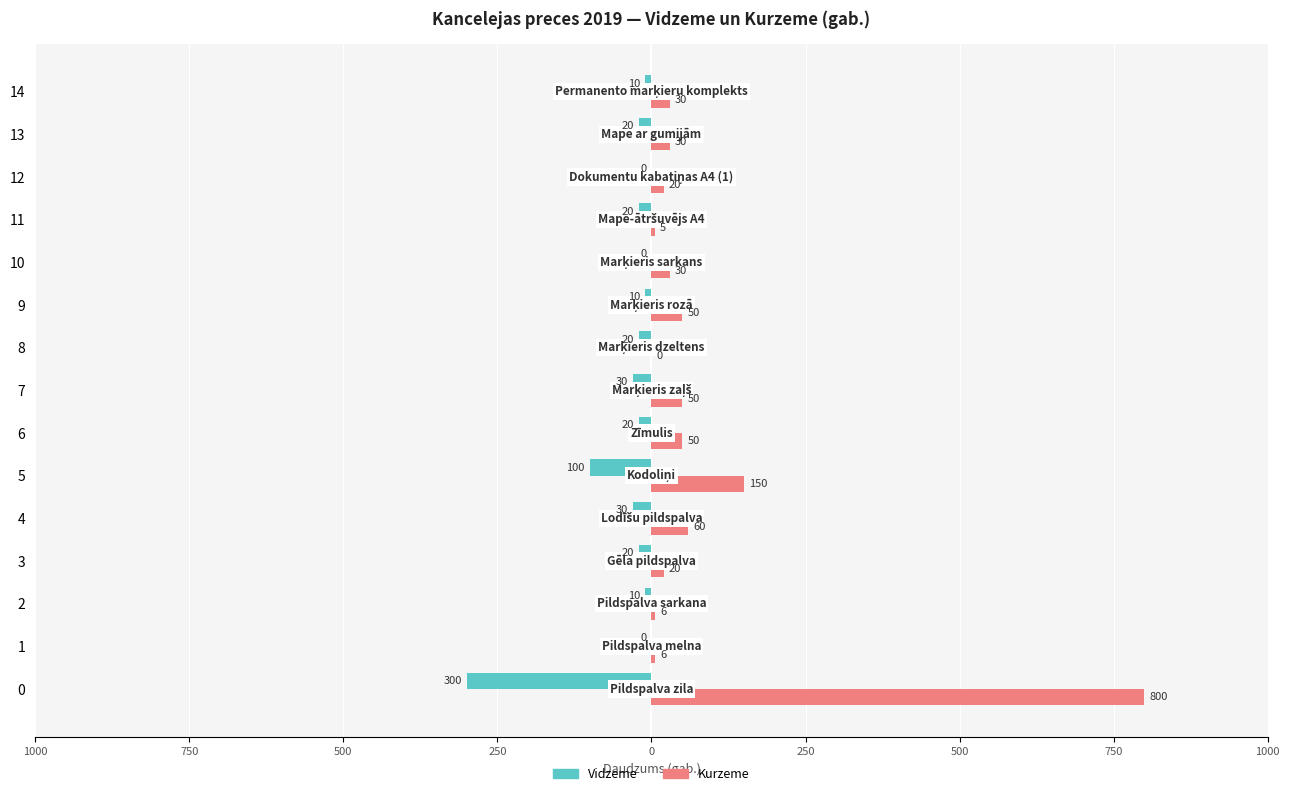

List the series in order of their overall mean, lowest first.

Vidzeme, Kurzeme